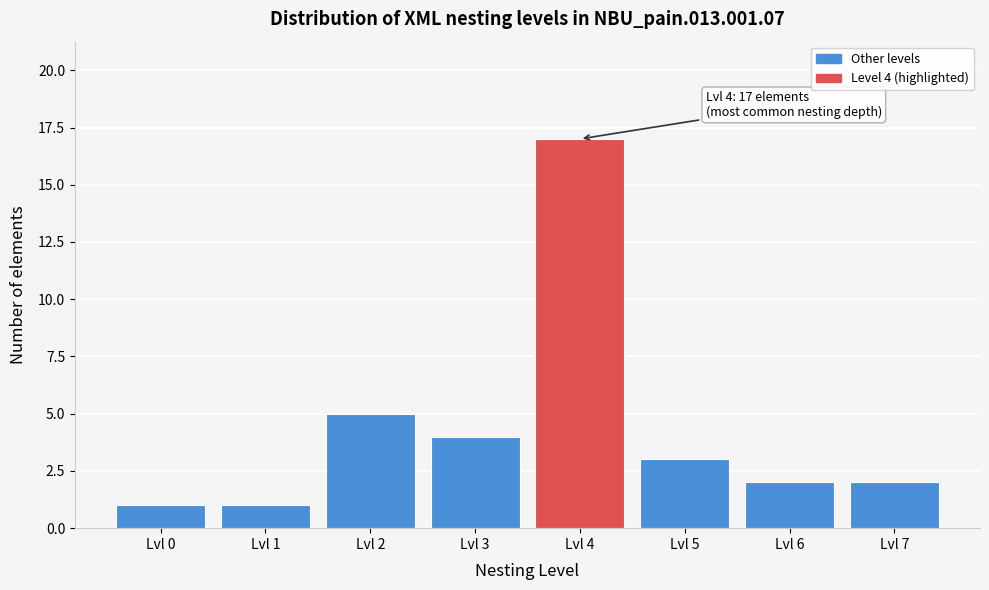

Reading left to right, what are all the values shown in this chart?

Lvl 0=1	Lvl 1=1	Lvl 2=5	Lvl 3=4	Lvl 4=17	Lvl 5=3	Lvl 6=2	Lvl 7=2